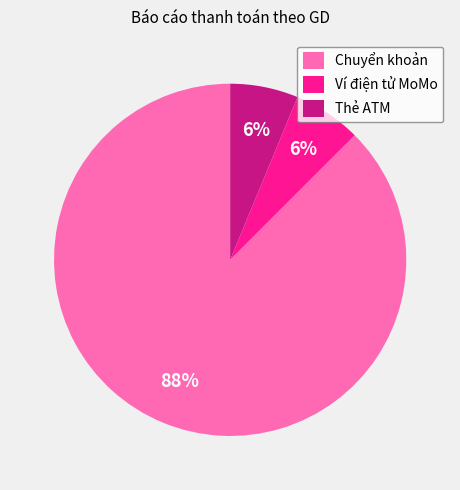

Is the sum of Ví điện tử MoMo and Thẻ ATM greater than half?

No